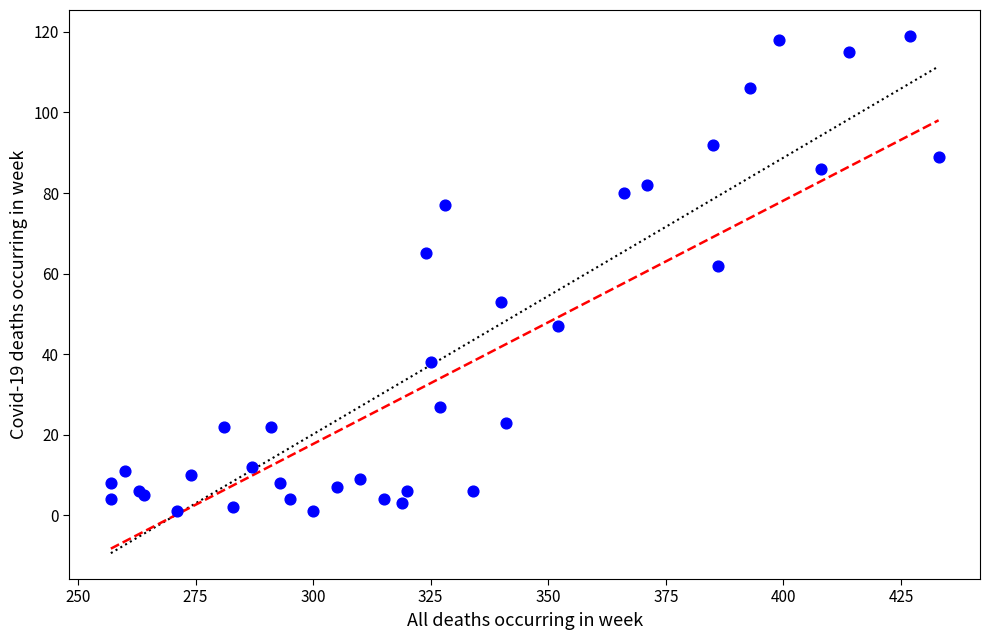

What Y value in the scatter plot is closest to 60?

62